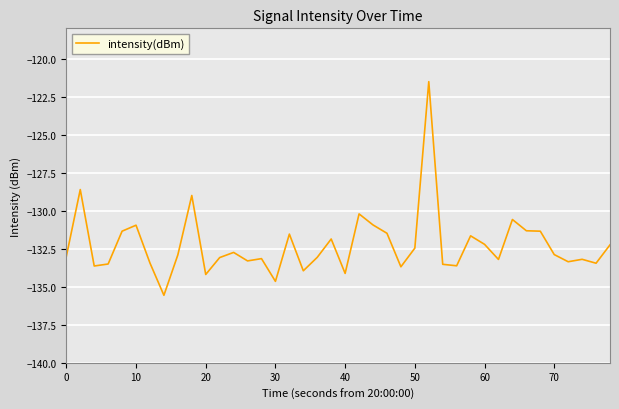

What is the greatest value displayed?

-121.5